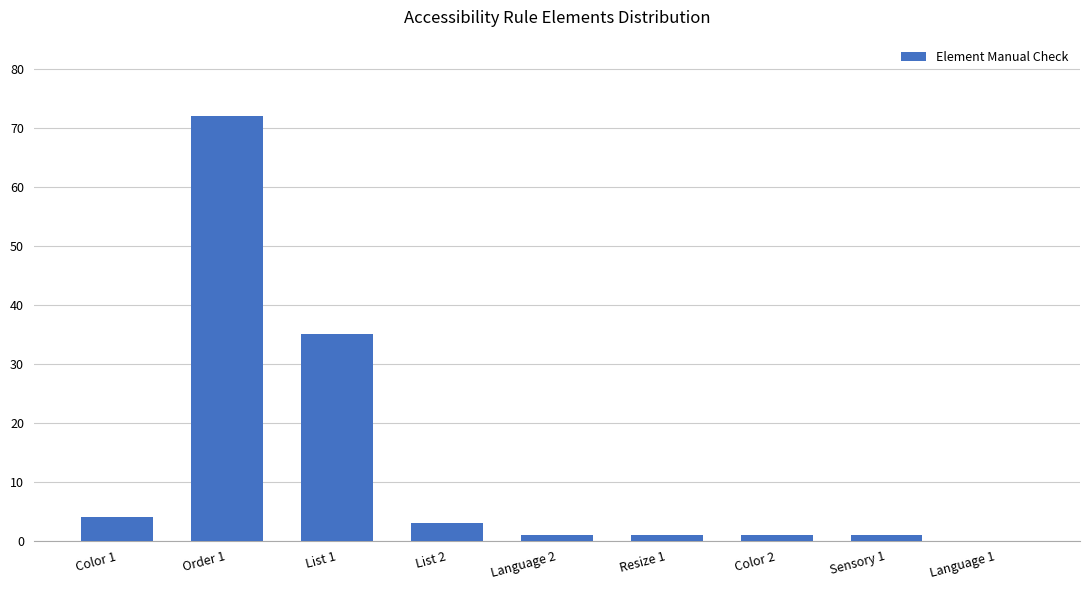

Is it true that the value at Order 1 is 72?

True